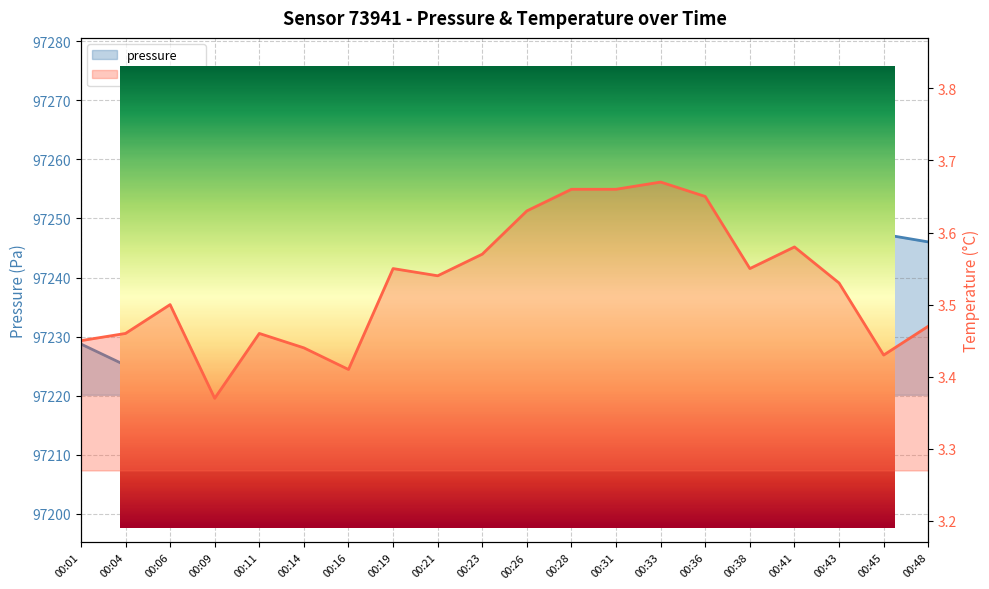

What is the highest value of the pressure series?

97250.6